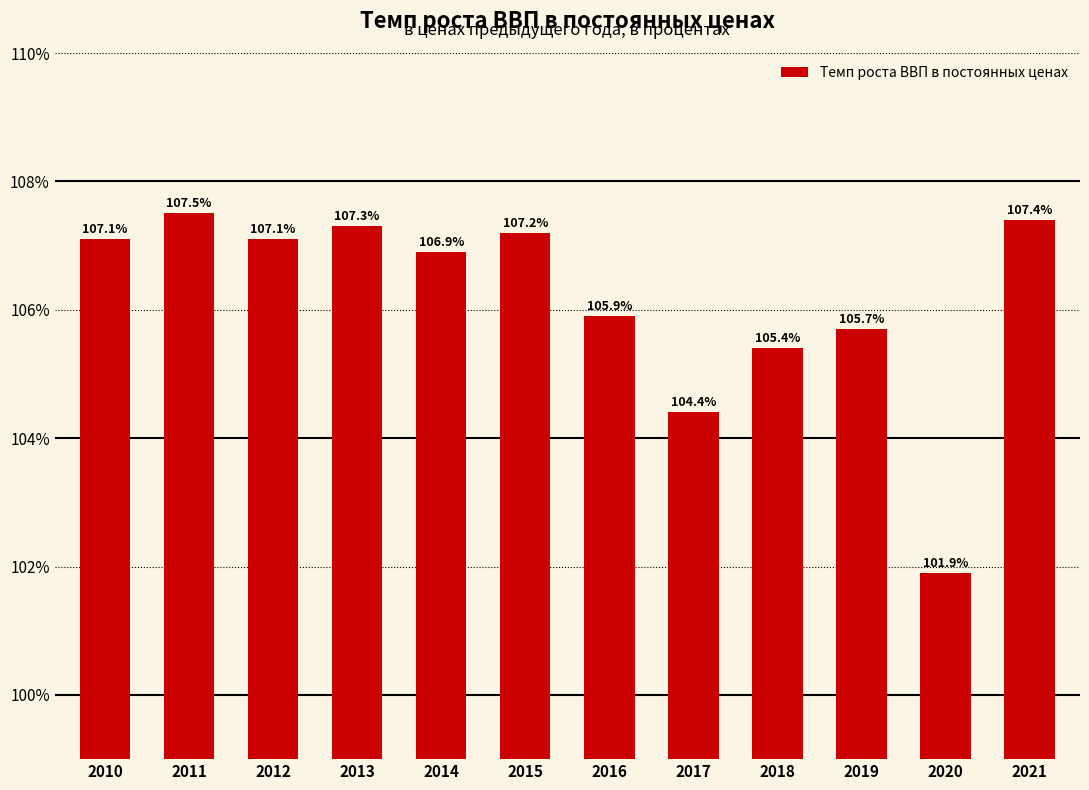

Which label corresponds to the largest value in the chart?

2011